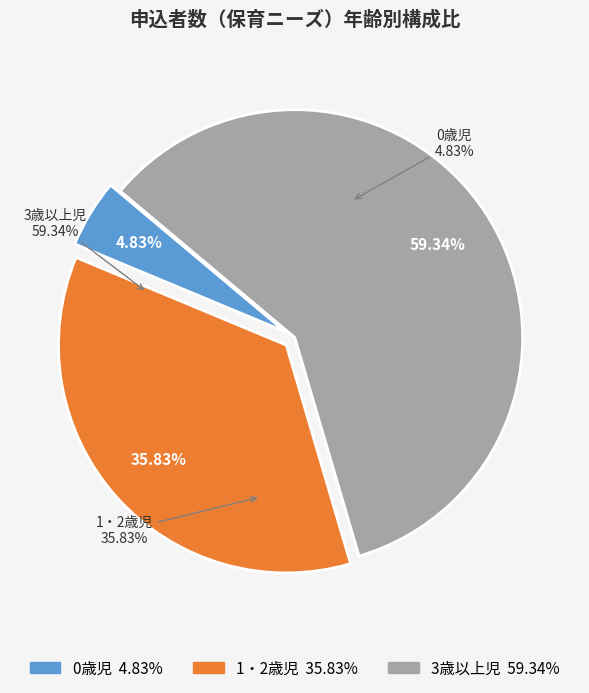

Which slice is the largest?

3歳以上児